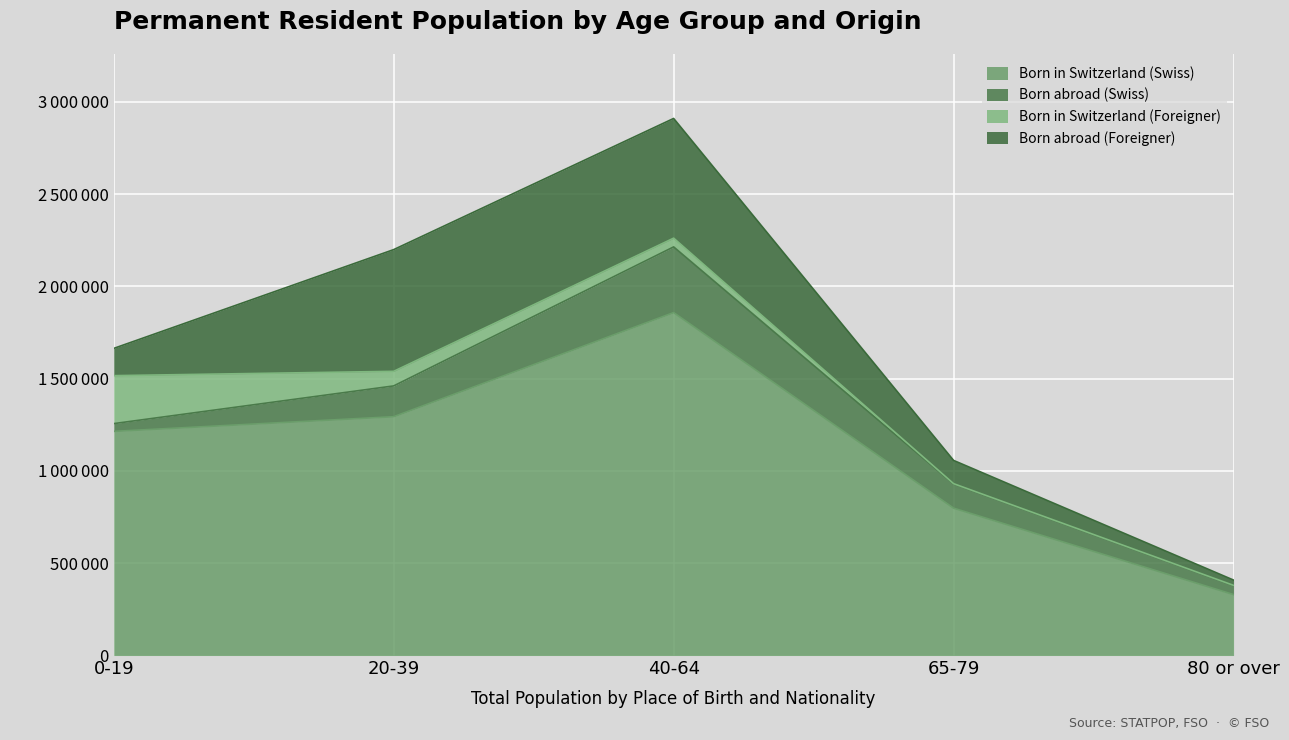

Rank the series by their maximum value, from highest to lowest.

Born in Switzerland (Swiss), Born abroad (Foreigner), Born abroad (Swiss), Born in Switzerland (Foreigner)